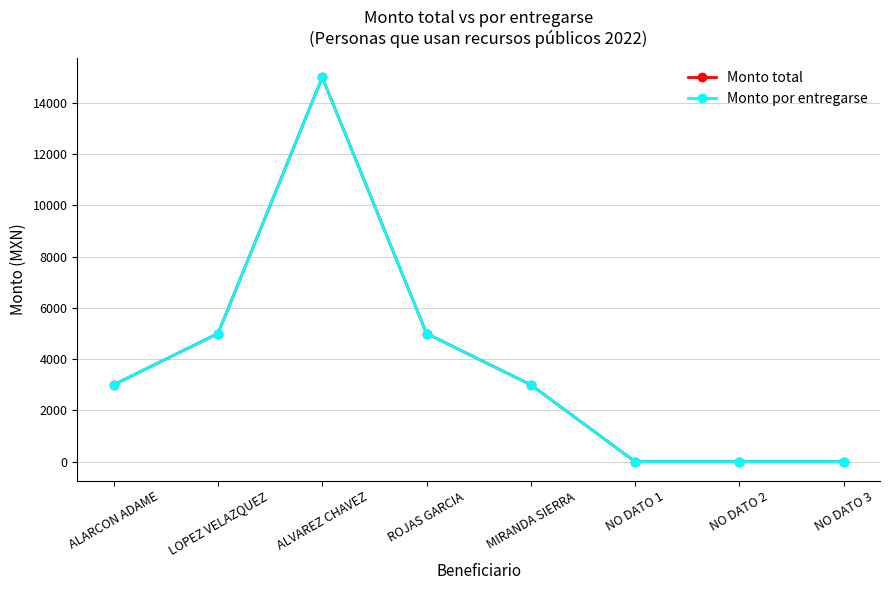

Is this an area chart (filled region under the line)?

No